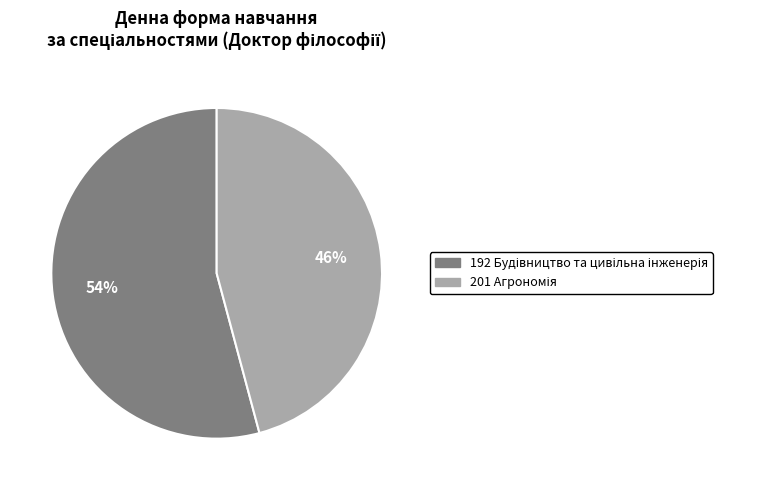

Is there a majority slice in this chart?

Yes